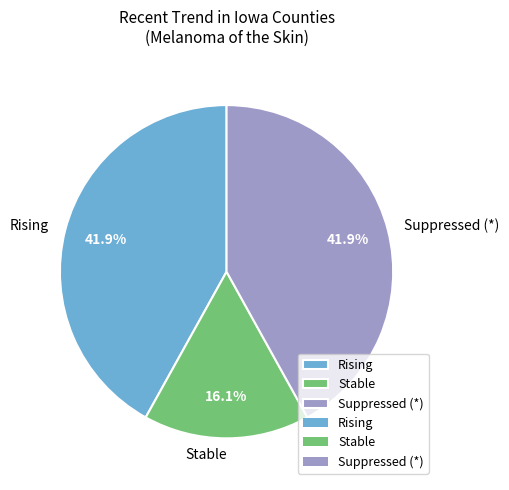

Does Suppressed (*) account for over 50% of the chart?

No